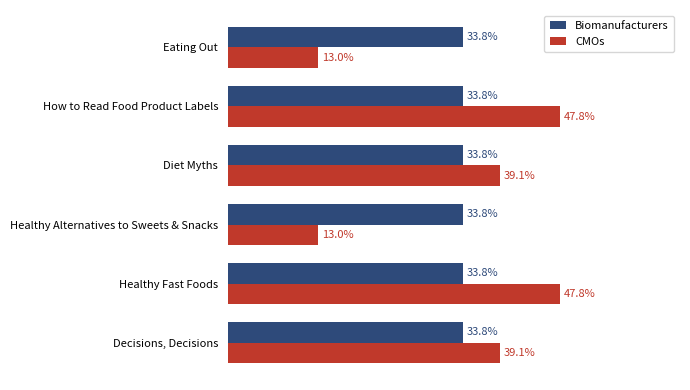

List the series in order of their overall mean, highest first.

Biomanufacturers, CMOs